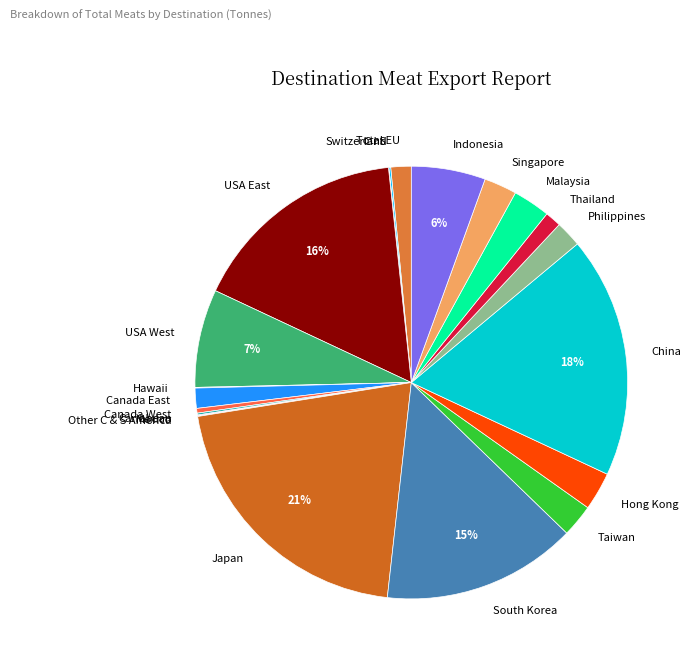

Does Japan account for over 50% of the chart?

No